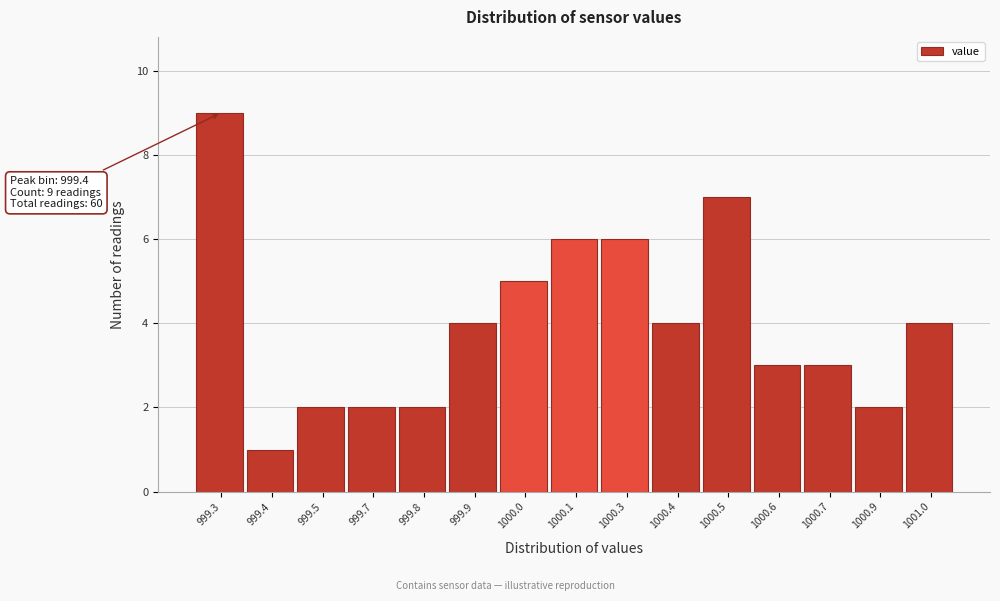

Reading right to left, list all the values displayed in this chart.

1001.0=4	1000.9=2	1000.7=3	1000.6=3	1000.5=7	1000.4=4	1000.3=6	1000.1=6	1000.0=5	999.9=4	999.8=2	999.7=2	999.5=2	999.4=1	999.3=9